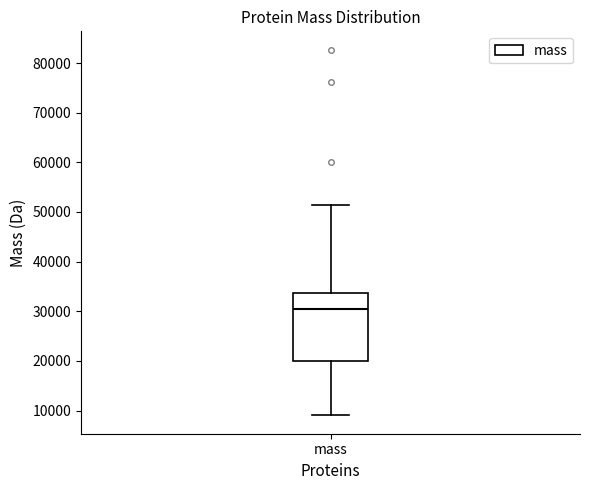

Where is the upper edge of the box for mass on the y-axis? The values are not printed on the chart, so give them approximately, as read against the axis.

34000